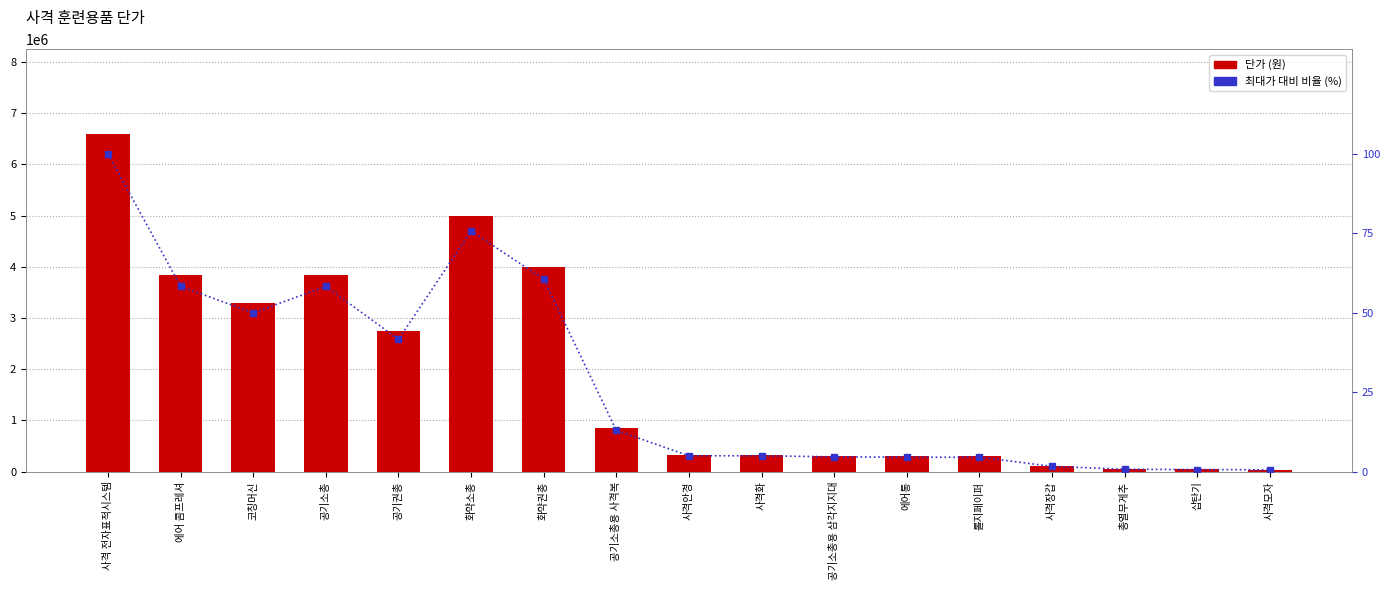

Reading left to right, extract all data points from this chart.

단가: 사격 전자표적시스템=6600000.0	에어 콤프레셔=3850000.0	코칭머신=3300000.0	공기소총=3850000.0	공기권총=2750000.0	화약소총=5000000.0	화약권총=4000000.0	공기소총용 사격복=858000.0	사격안경=330000.0	사격화=330000.0	공기소총용 삼각지지대=308000.0	에어통=300000.0	롤지페이퍼=300000.0	사격장갑=110000.0	총열무게추=50000.0	삽탄기=44000.0	사격모자=38000.0
최대가 대비 비율 (%): 사격 전자표적시스템=100.0	에어 콤프레셔=58.3	코칭머신=50.0	공기소총=58.3	공기권총=41.7	화약소총=75.8	화약권총=60.6	공기소총용 사격복=13.0	사격안경=5.0	사격화=5.0	공기소총용 삼각지지대=4.7	에어통=4.5	롤지페이퍼=4.5	사격장갑=1.7	총열무게추=0.8	삽탄기=0.7	사격모자=0.6